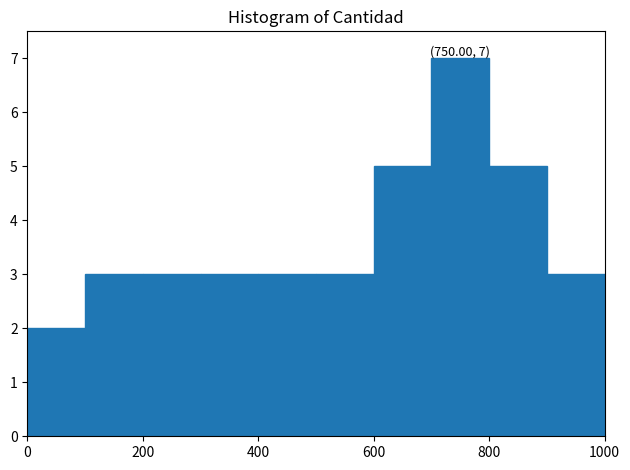

Over which range of the x-axis is the bar tallest?

700 to 800